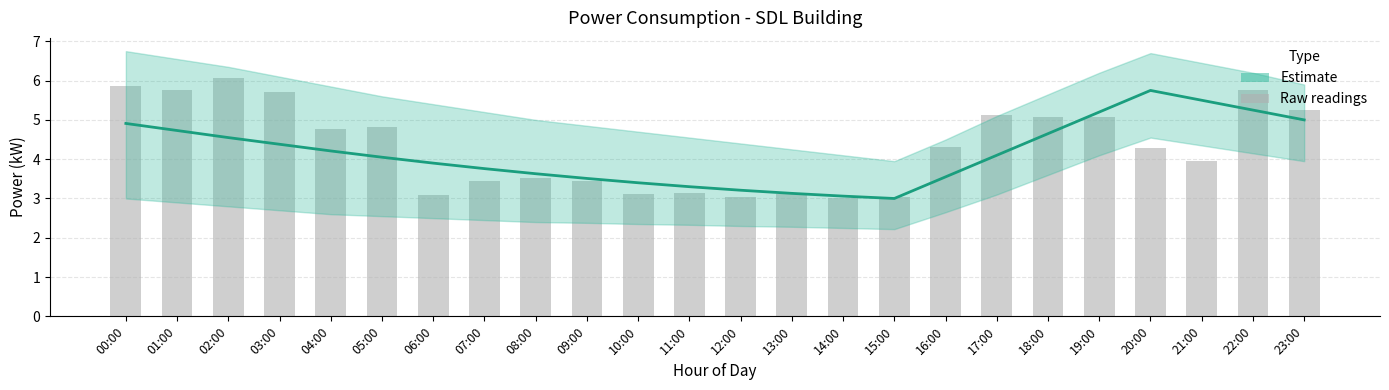

What is the sum of the Raw readings values at 07:00 and 02:00?

9.5